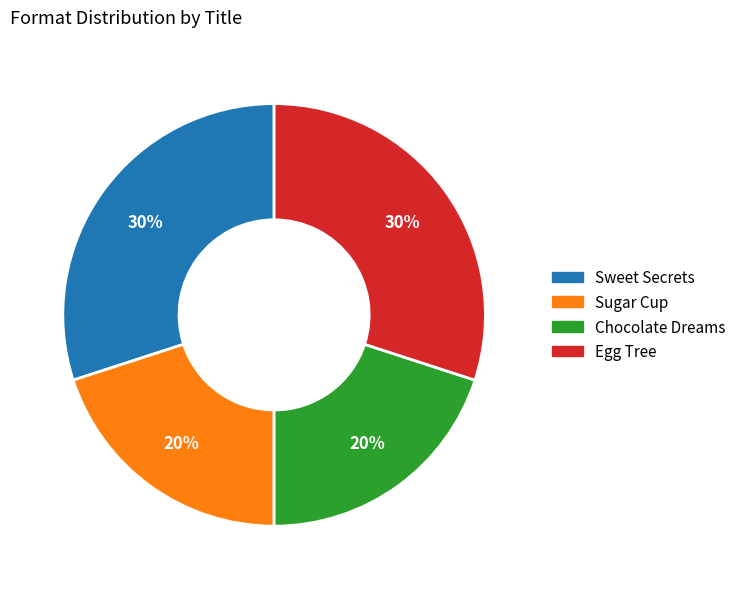

What percentage is the Sweet Secrets slice, to the nearest percent?

30%